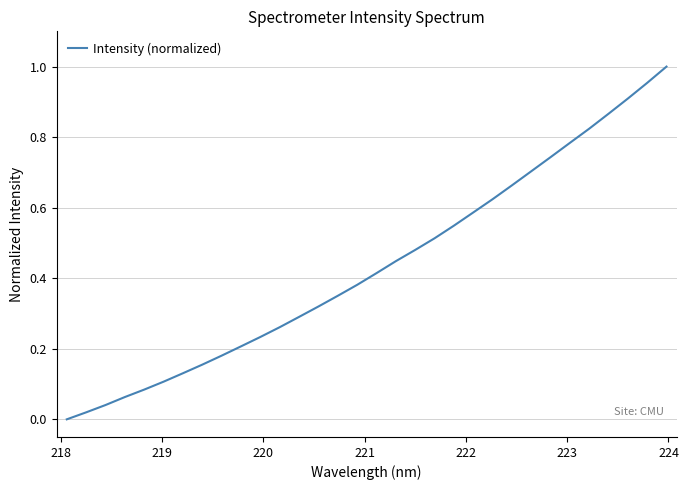

How many categories are shown in the chart?

32